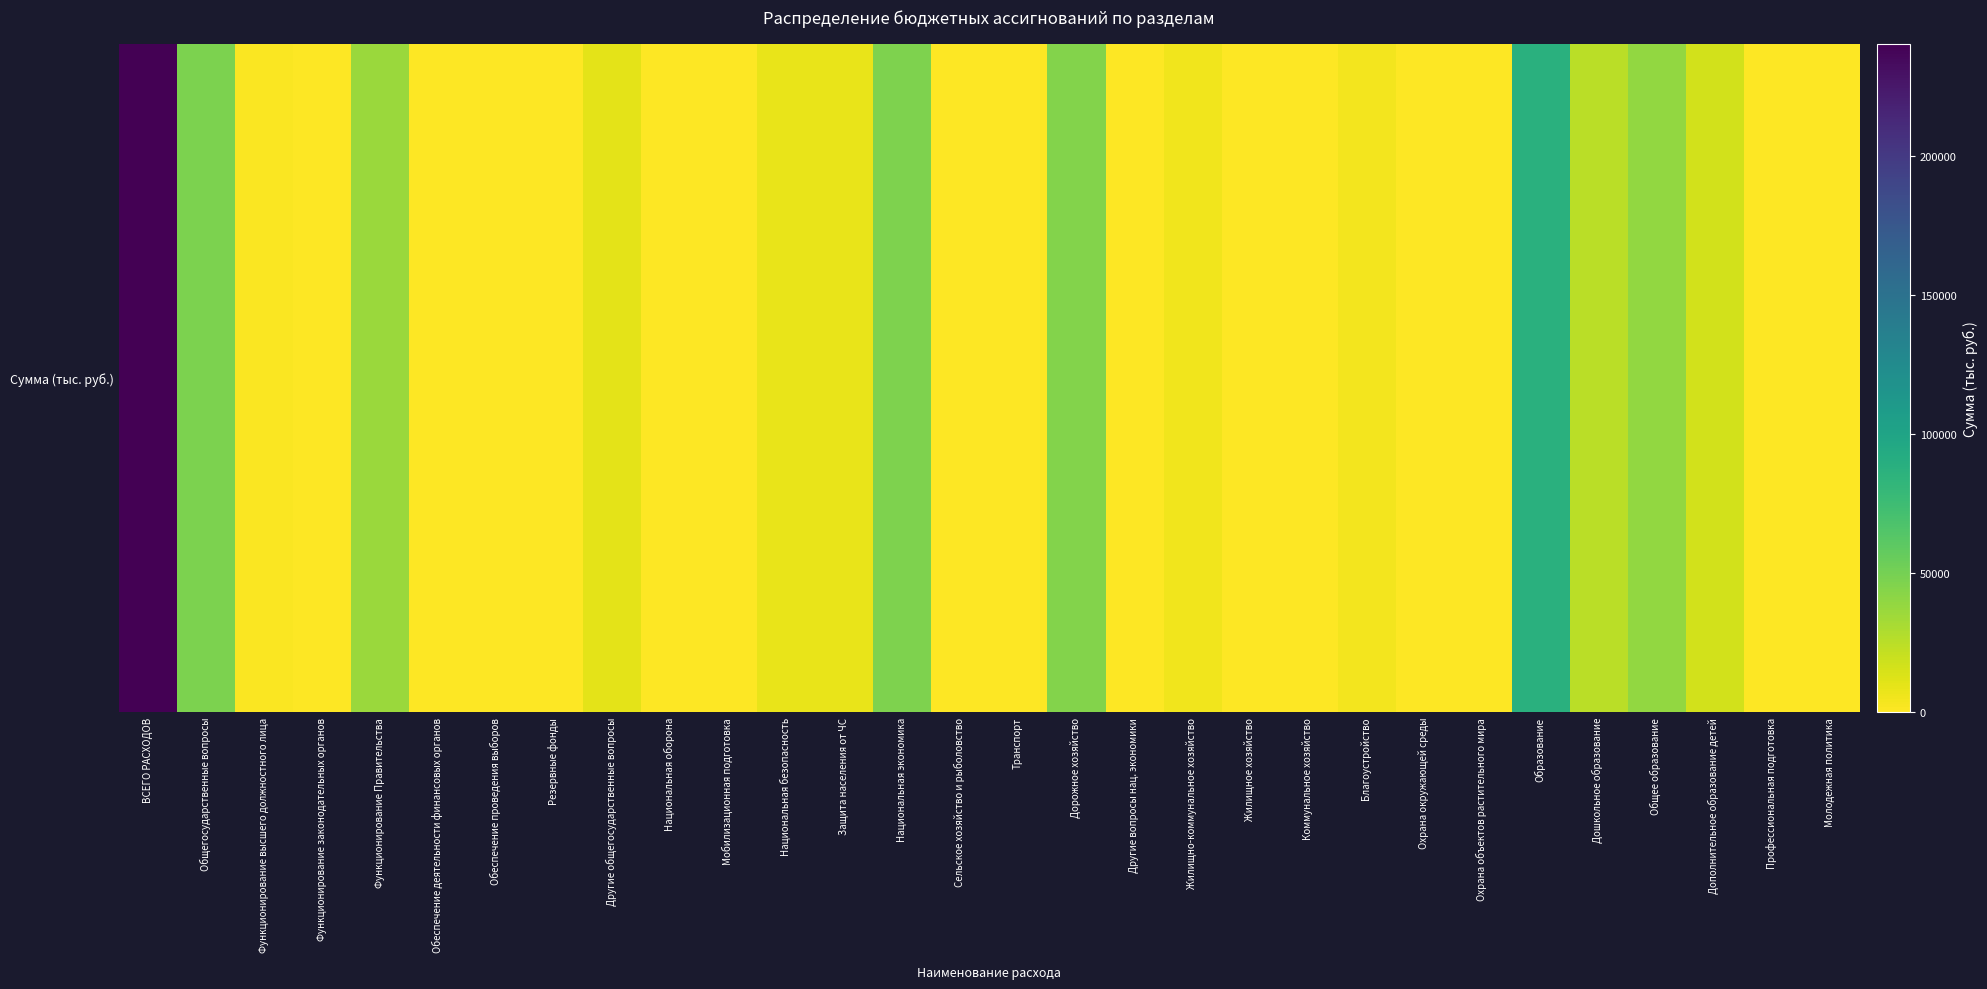

What is the greatest value displayed?

240340.9